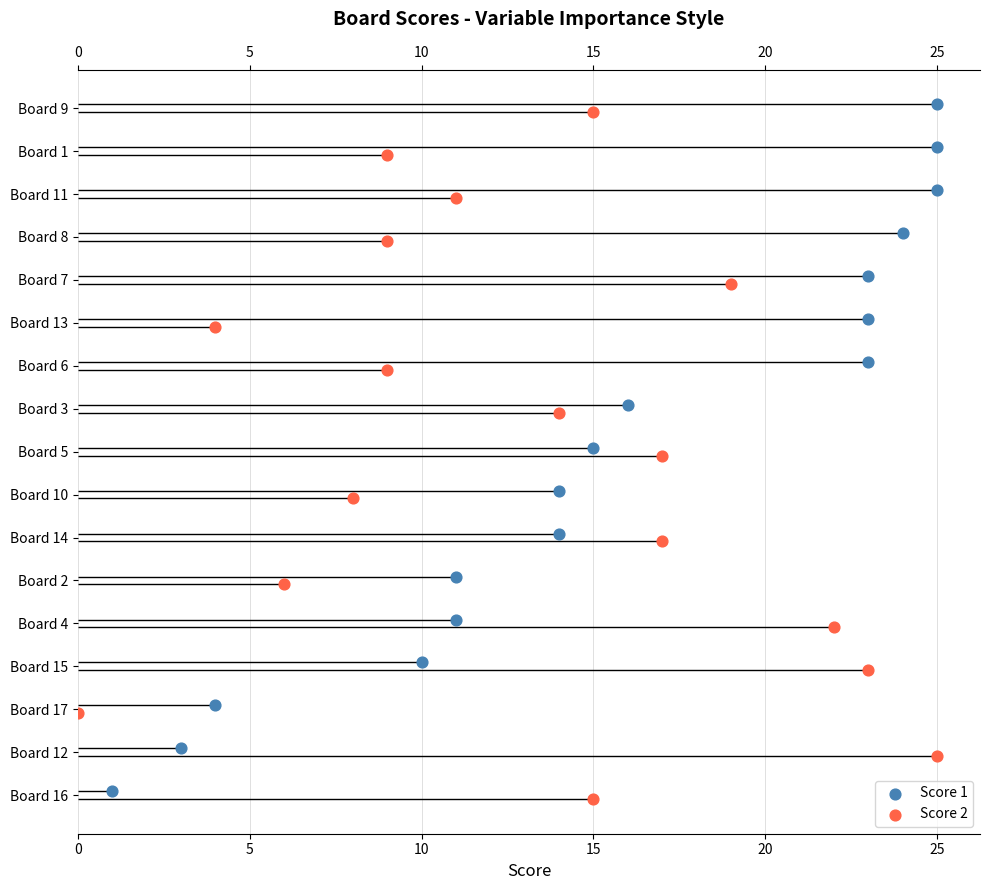

Which series reaches the minimum Y coordinate?

Score 2